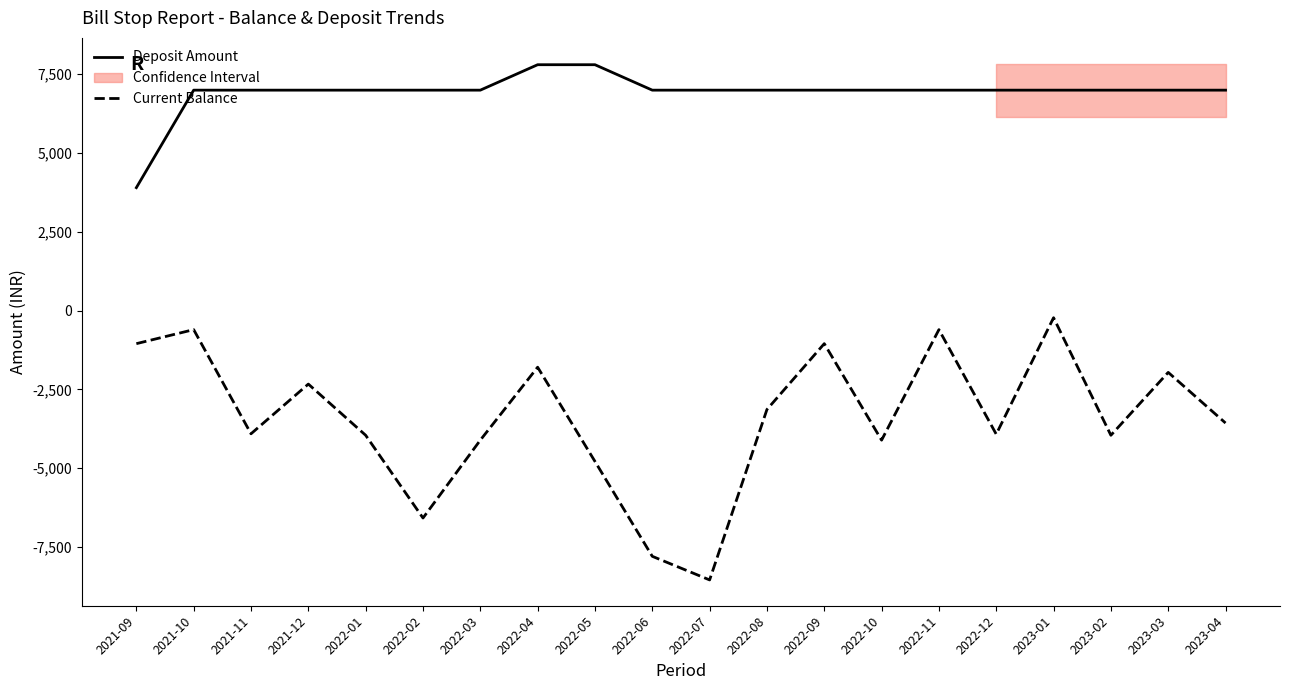

How many categories are shown in the chart?

20